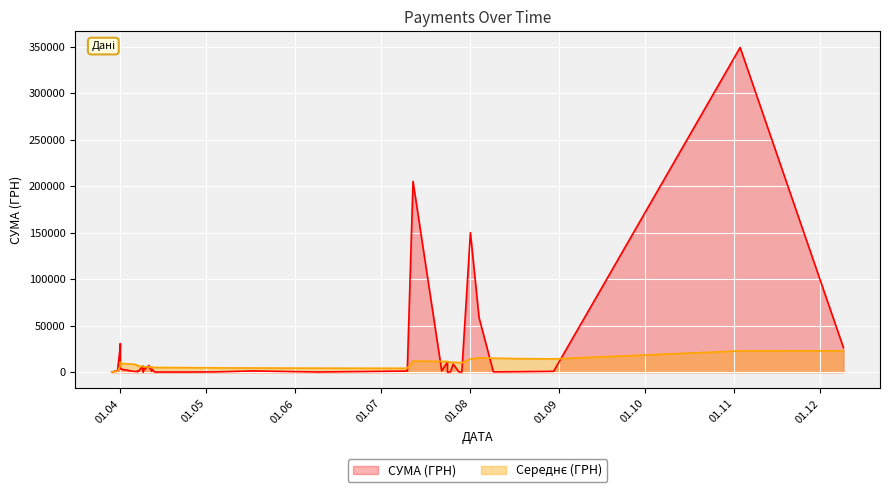

List the labels in order of value, largest first.

03.11.2016, 12.07.2016, 01.08.2016, 04.08.2016, 01.04.2016, 01.04.2016, 09.12.2016, 24.07.2016, 26.07.2016, 11.04.2016, 09.04.2016, 09.04.2016, 11.04.2016, 01.04.2016, 12.04.2016, 09.04.2016, 31.03.2016, 31.03.2016, 22.07.2016, 17.05.2016, 10.07.2016, 07.04.2016, 31.03.2016, 30.08.2016, 12.04.2016, 07.04.2016, 06.04.2016, 16.08.2016, 09.08.2016, 09.04.2016, 04.05.2016, 28.07.2016, 25.07.2016, 07.04.2016, 09.06.2016, 25.04.2016, 13.04.2016, 29.07.2016, 29.03.2016, 24.07.2016